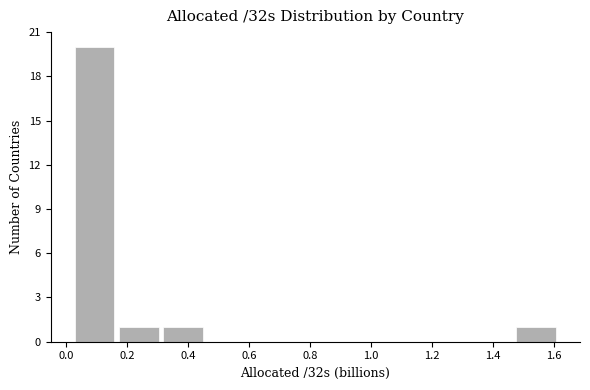

How tall is the bar that spans 0.30 to 0.46 on the x-axis? Neither the bar edges nor the heights are printed on the chart, so give them approximately, as read against the axes.

1